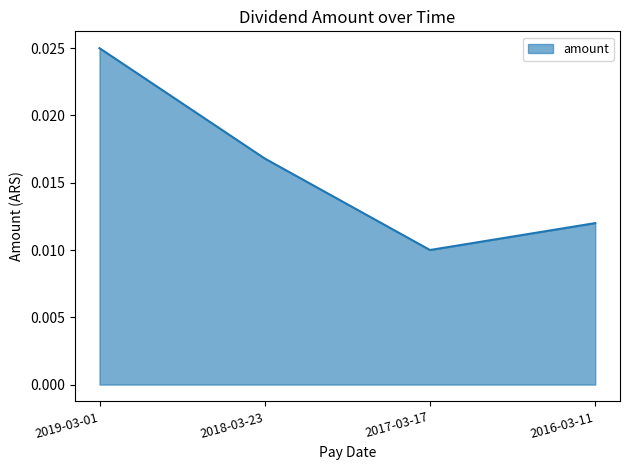

How many interior local valleys (lower than both neighbors) does the data have?

1